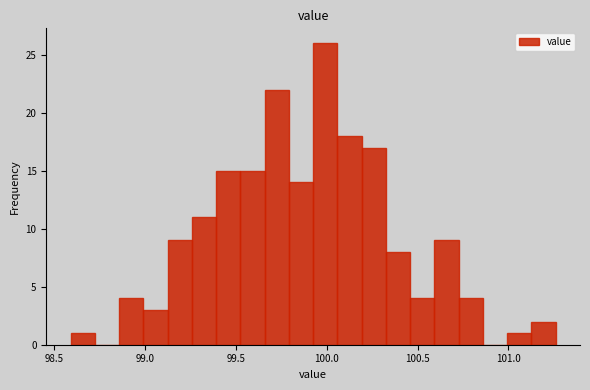

Around what value on the x-axis is the tallest bar? Give the approximate position of its centre, as read against the axis.

100.00